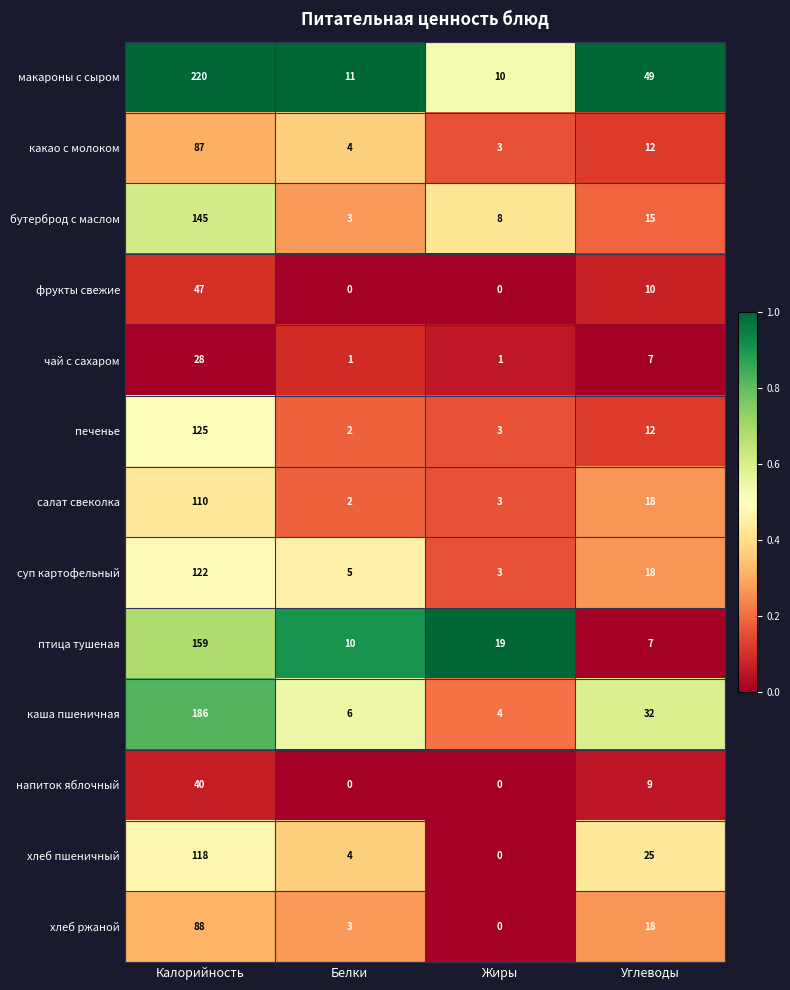

Read the фрукты свежие value at Углеводы.

10